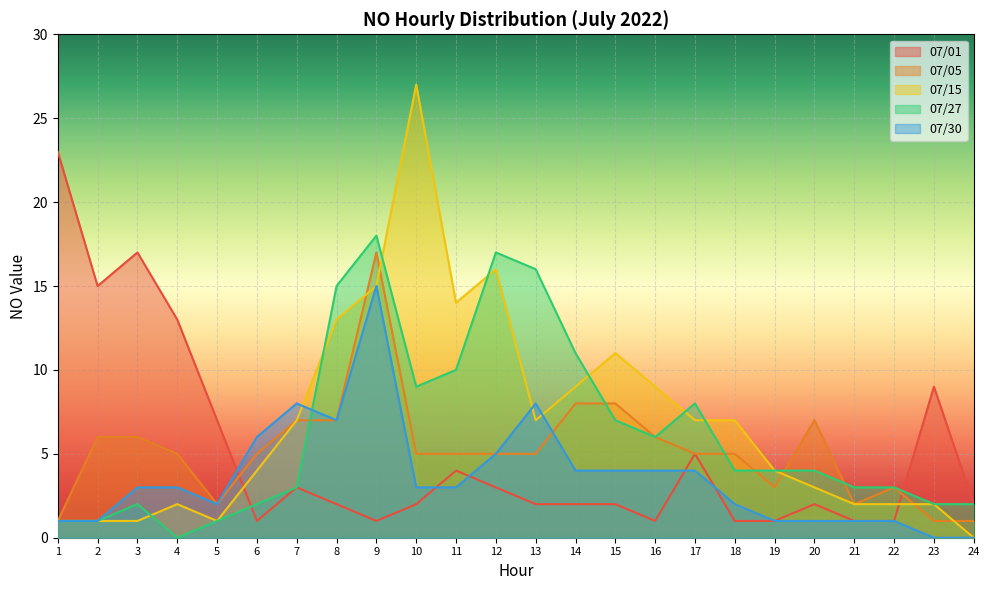

How many lines are shown in the chart?

5